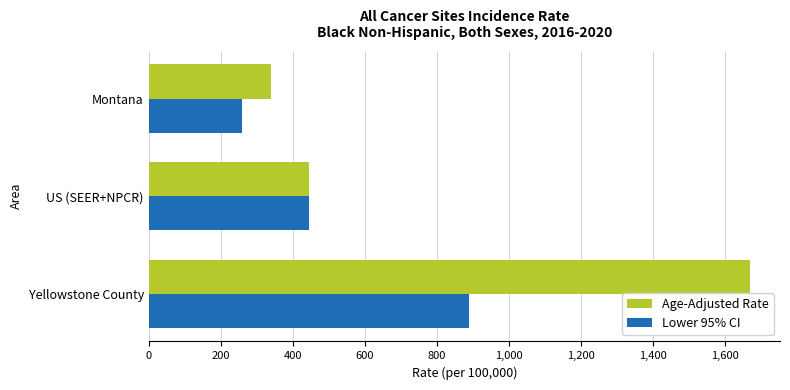

What are all the series names shown in the legend?

Age-Adjusted Rate, Lower 95% CI